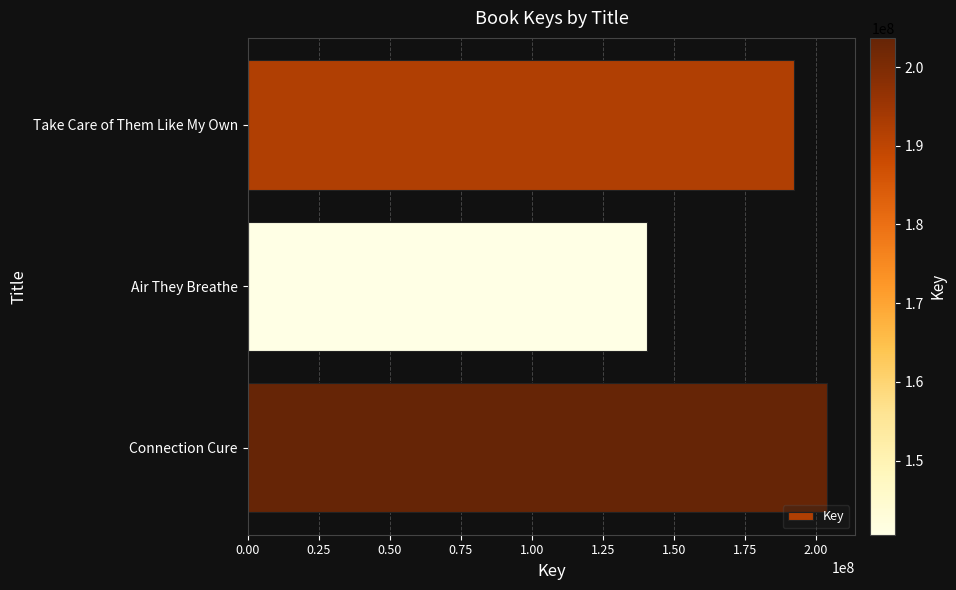

Which category has the lowest value across all series?

Air They Breathe